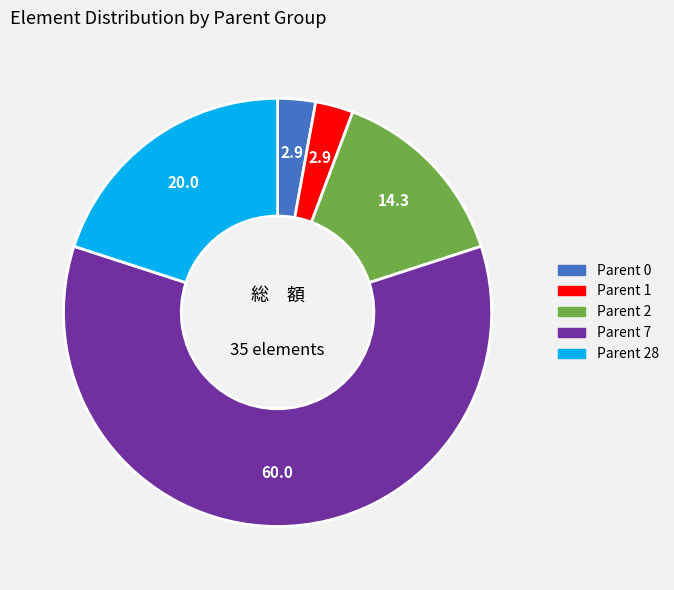

How many segments does this pie chart have?

5